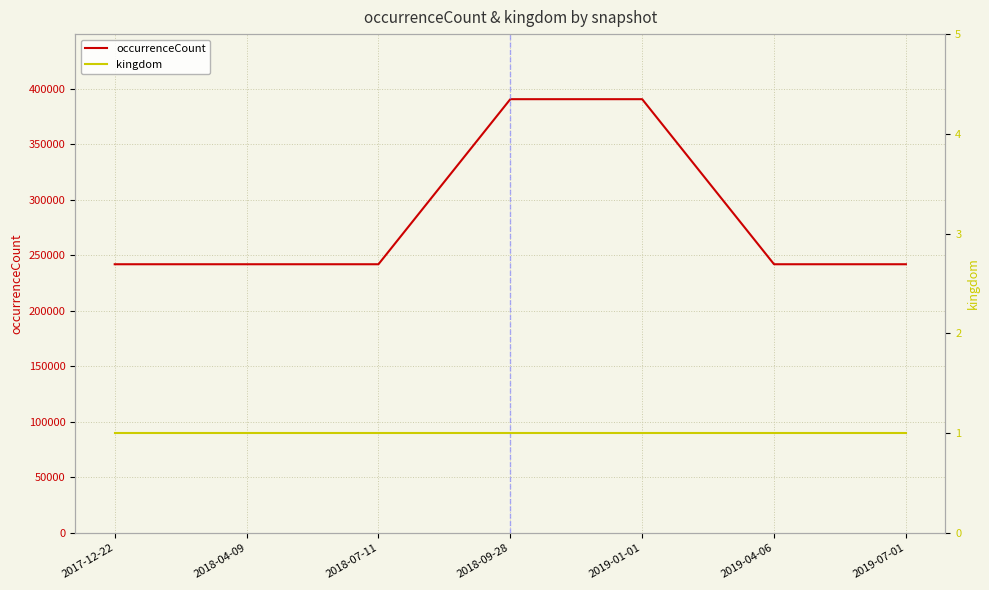

Which series has the largest total across all categories?

occurrenceCount